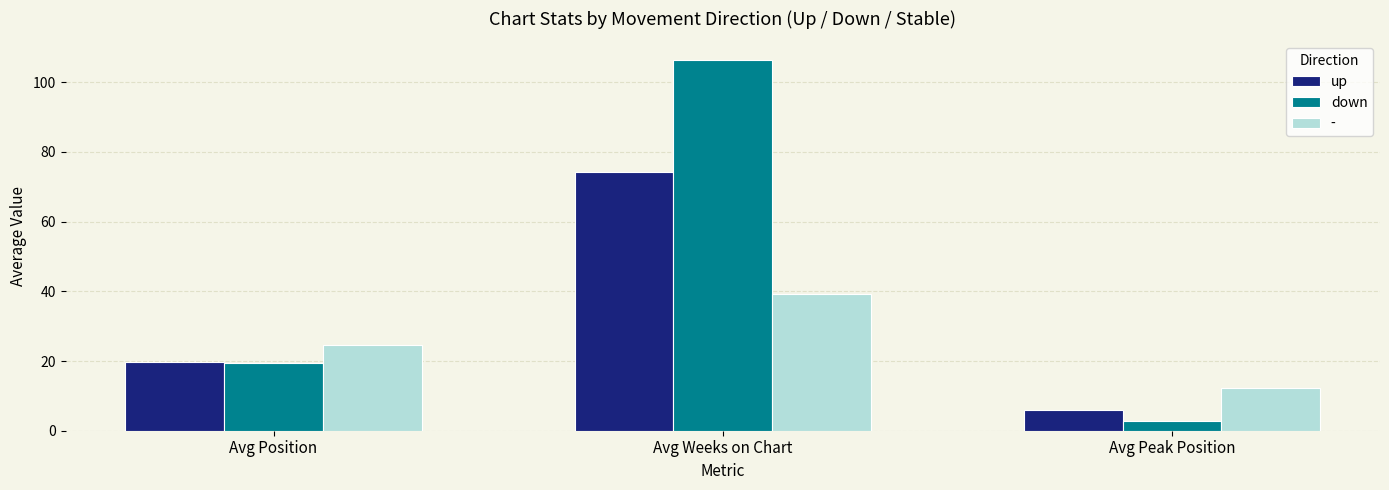

Is the value of down at Avg Position greater than the value of up at Avg Peak Position?

Yes